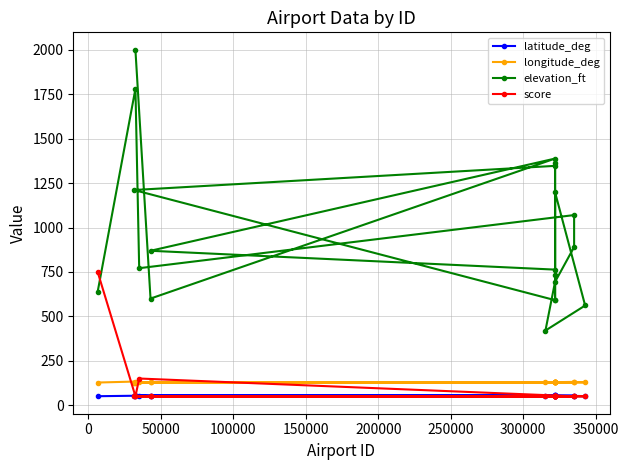

Which series has the widest spread of values?

elevation_ft